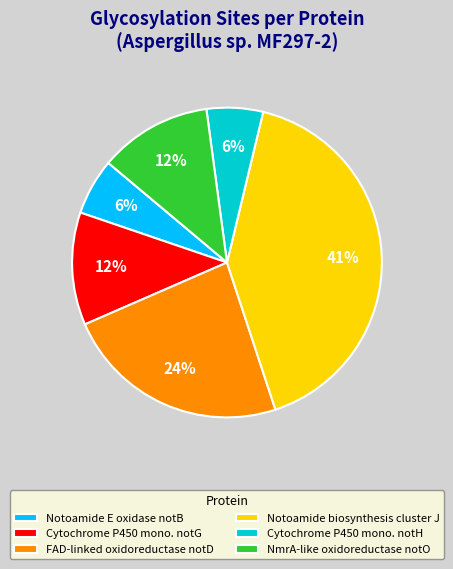

To the nearest percent, what is the difference between the largest and smallest slice percentages?

35%